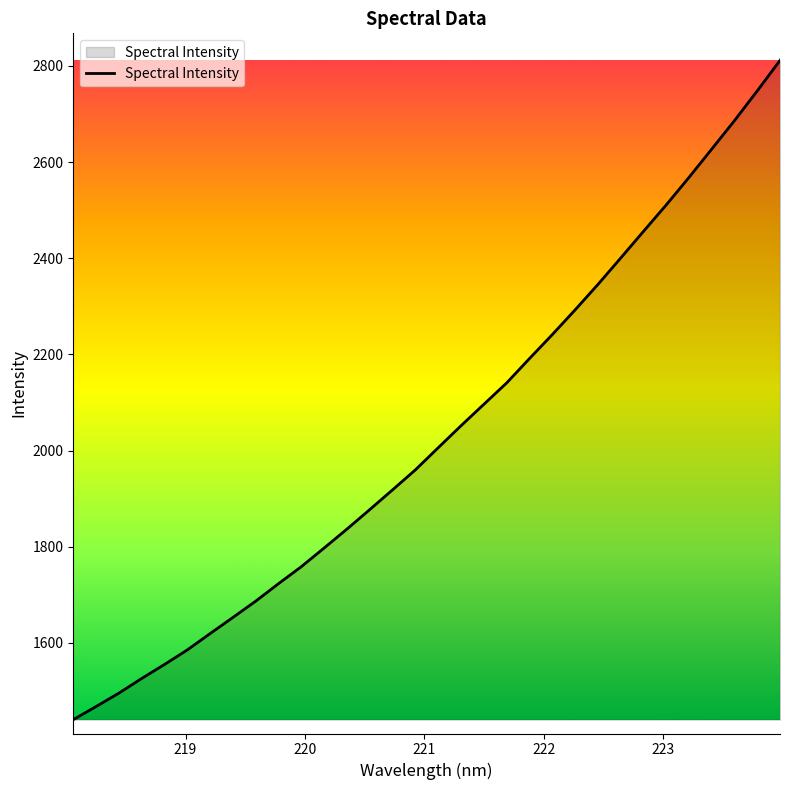

What is the greatest value displayed?

2811.7